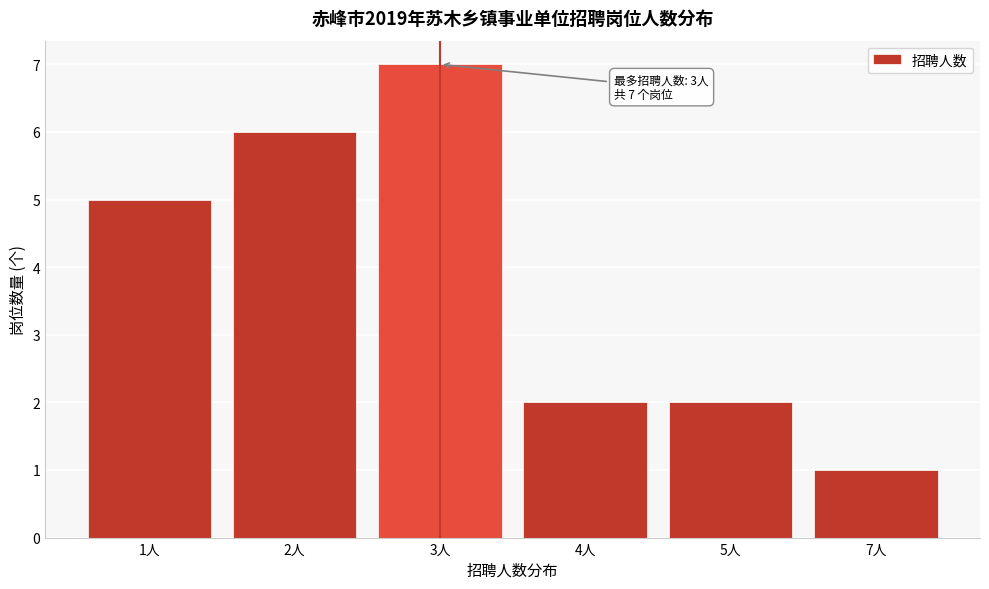

Reading left to right, extract all data points from this chart.

1人=5	2人=6	3人=7	4人=2	5人=2	7人=1